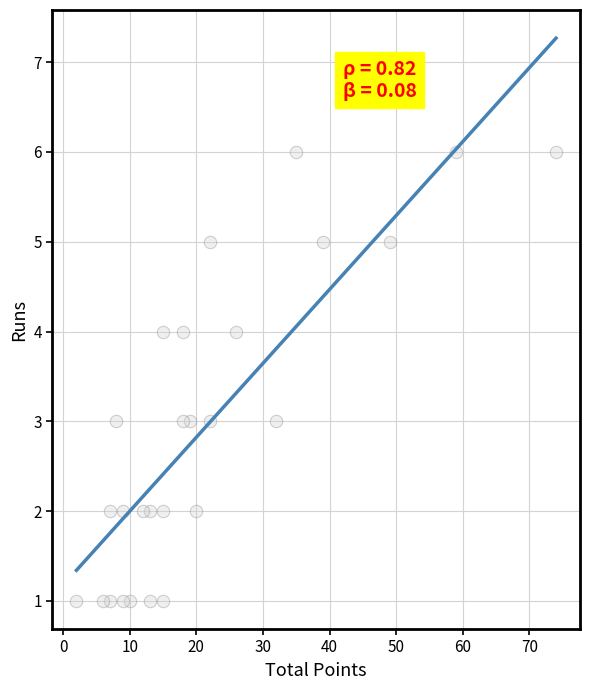

What is the range of X values (max minus min)?

72